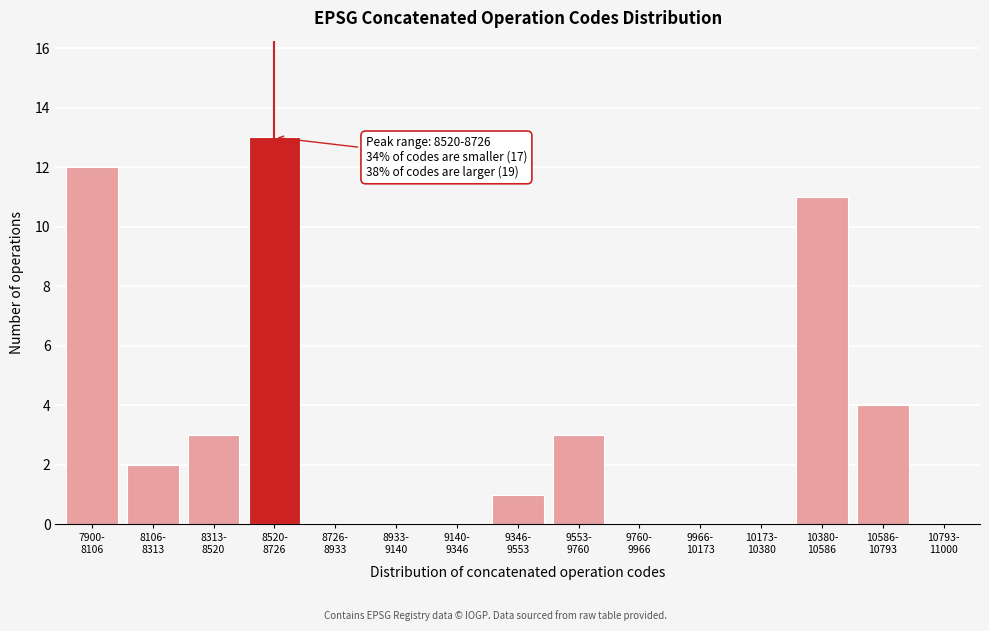

What is the sum of all values?

49